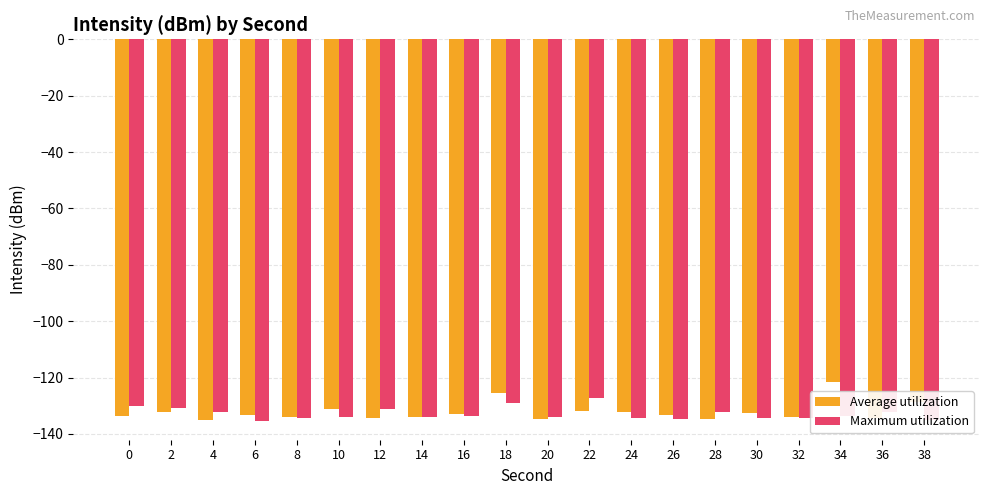

What is the spread (max minus min) of values at 26?

1.5